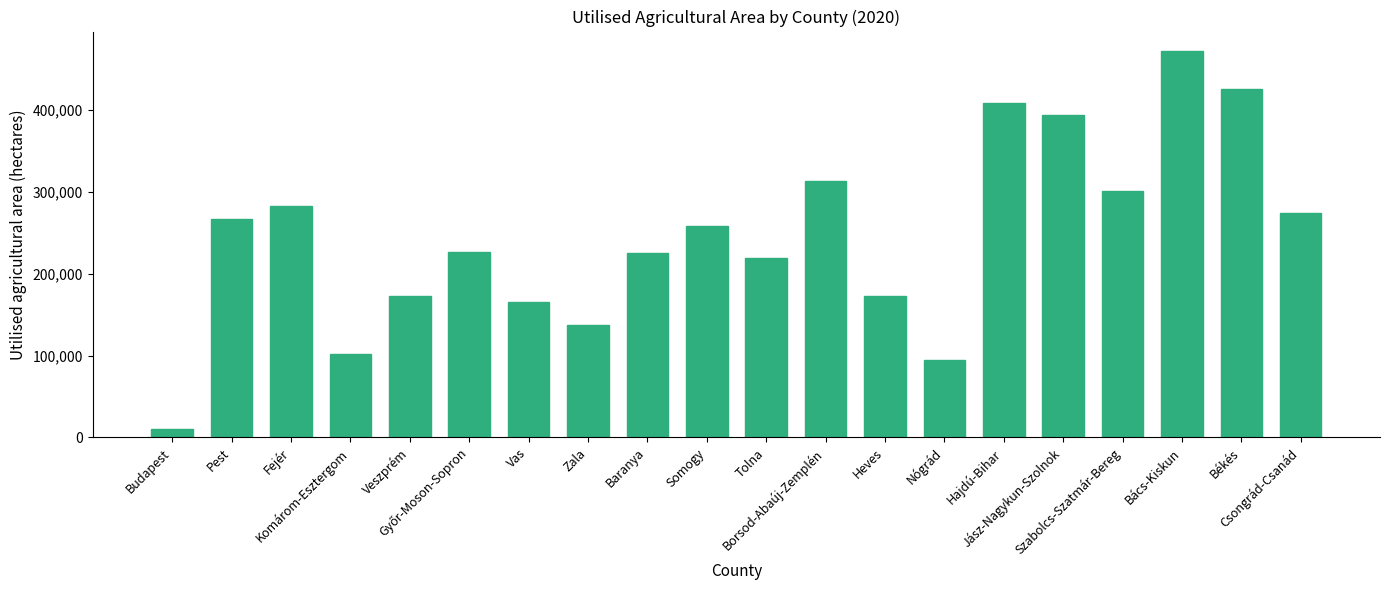

Approximately how many times larger is the value at Borsod-Abaúj-Zemplén compared to Zala?

2.3